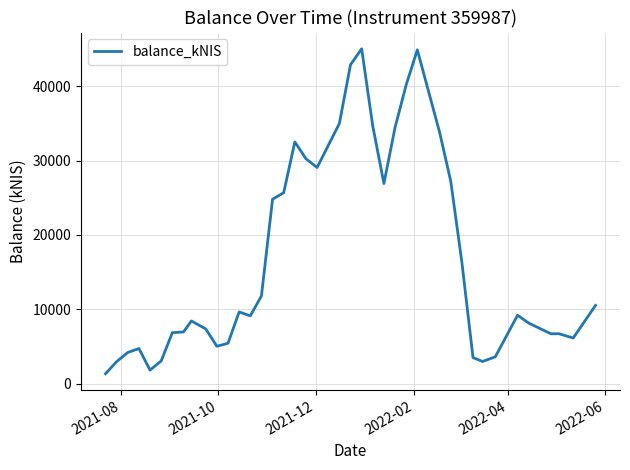

What is the maximum value shown in the chart?

45067.6